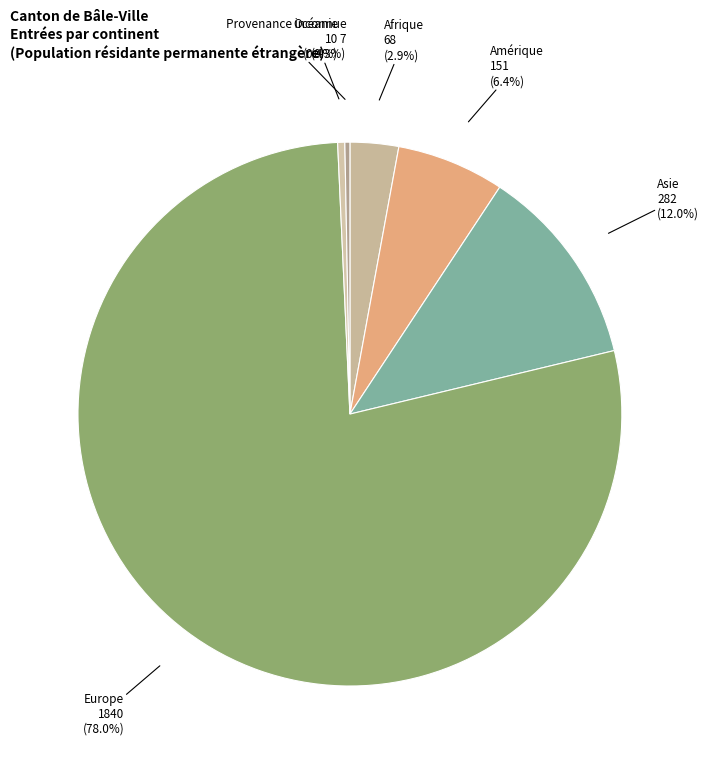

How many segments does this pie chart have?

6